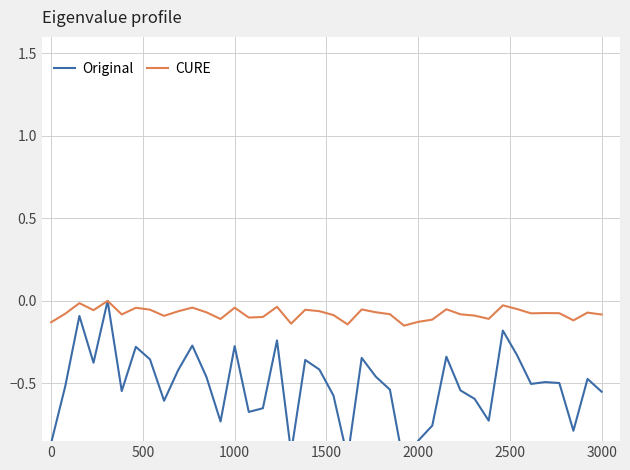

How many interior local valleys does the CURE series have?

11